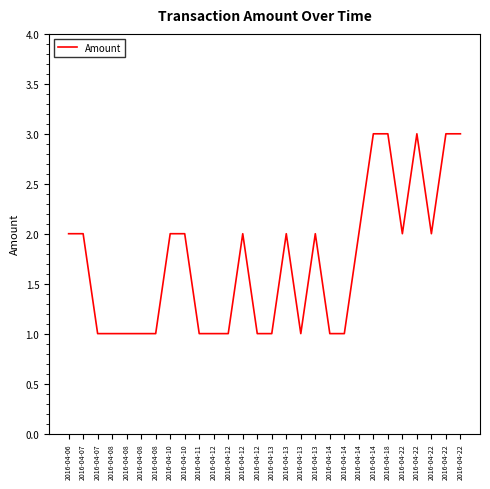

How many series are shown in this chart?

1